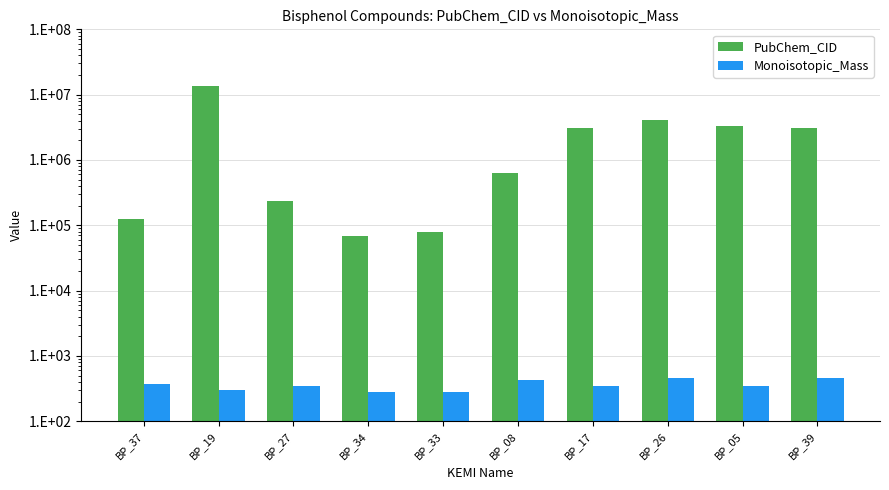

What is the value of the Monoisotopic_Mass bar at the 7th from the left?

352.1